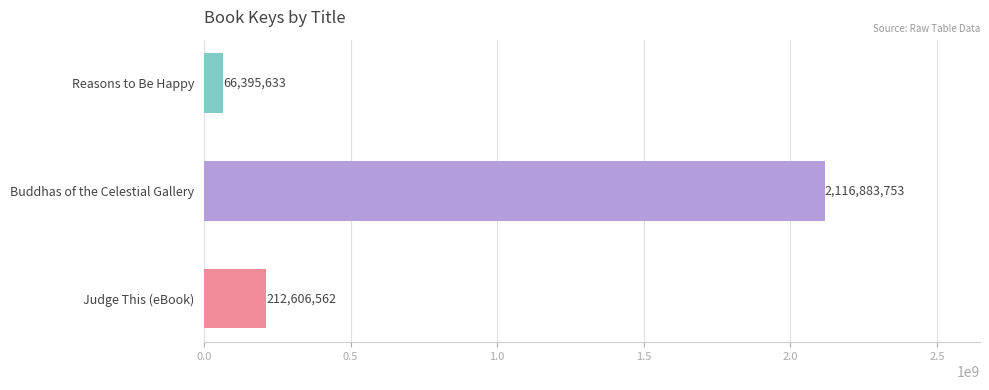

What is the change in value from Judge This (eBook) to Reasons to Be Happy?

-146210929